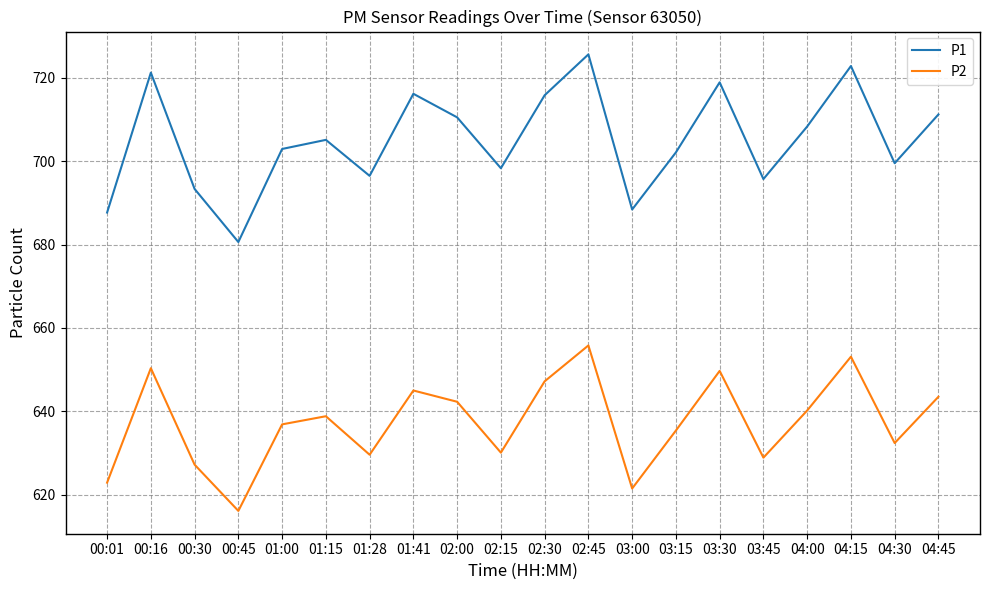

What is the smallest value displayed?

616.1